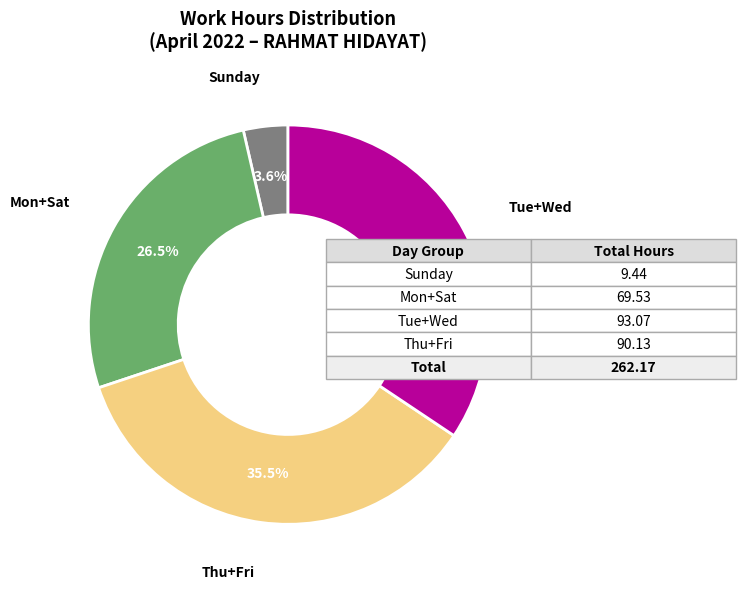

Does any single category account for the majority?

No